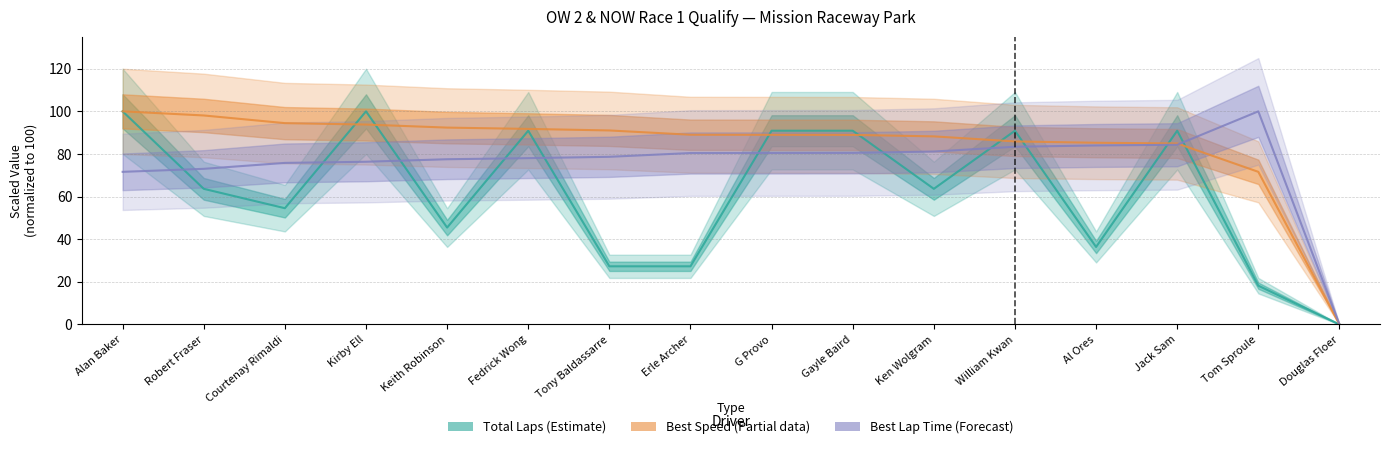

The value of Total Laps at Gayle Baird is 90.9. True or false?

True